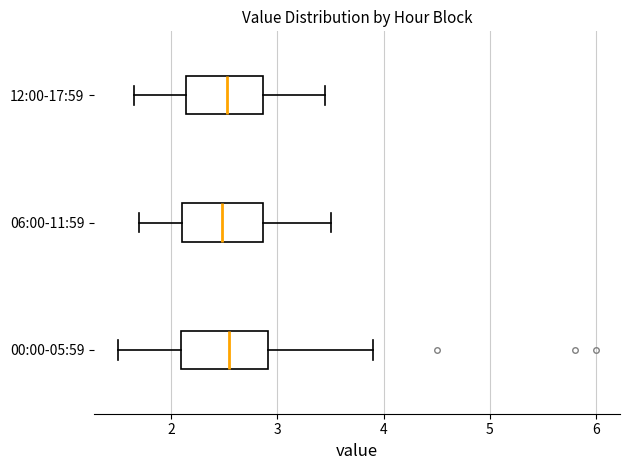

Reading bottom to top, read every box against the x-axis: the position of its median line, the range the box covers, and the ends of its whiskers. The values are not printed on the chart, so give them approximately, as read against the axis.

00:00-05:59: median 2.5, box 2.1 to 2.9, whiskers 1.5 to 3.9
06:00-11:59: median 2.5, box 2.1 to 2.9, whiskers 1.7 to 3.5
12:00-17:59: median 2.5, box 2.1 to 2.9, whiskers 1.7 to 3.5